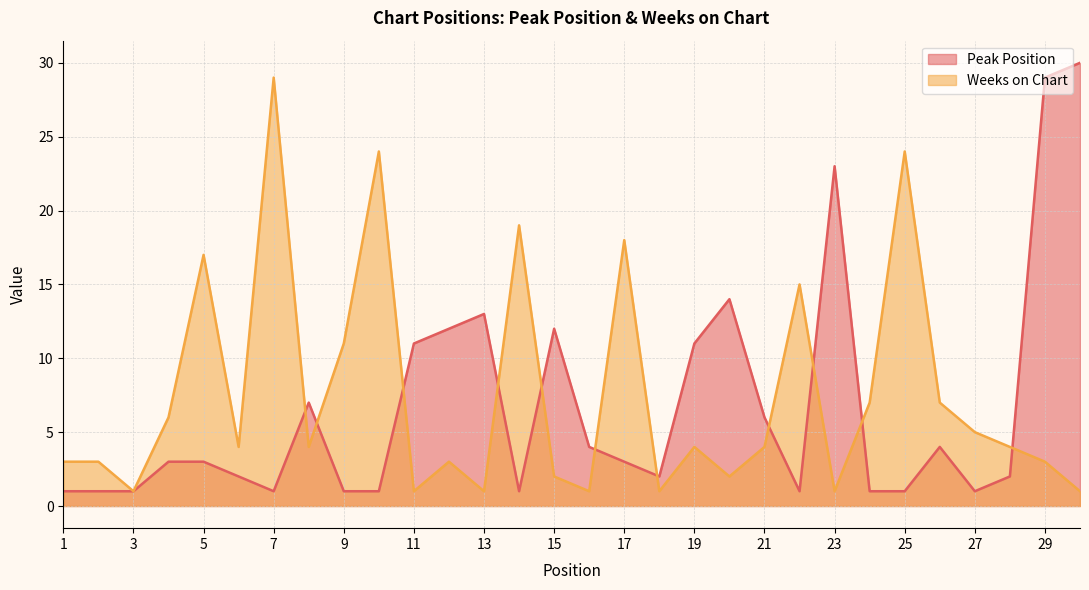

How many categories are shown in the chart?

30